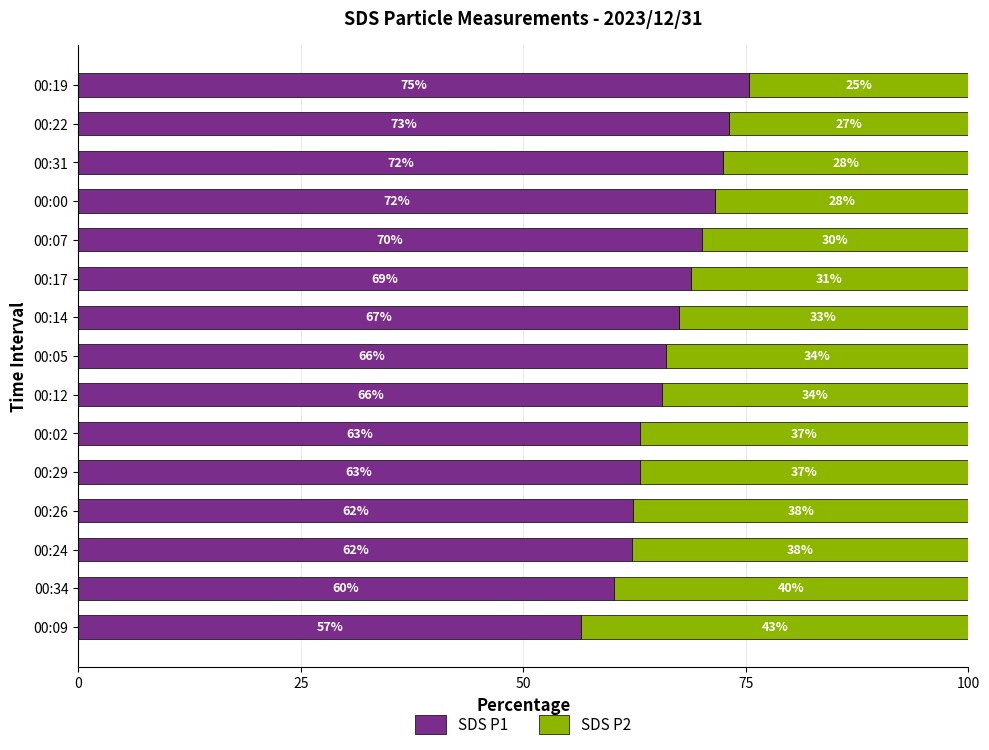

What is the total value across all series at 00:31?

100.0